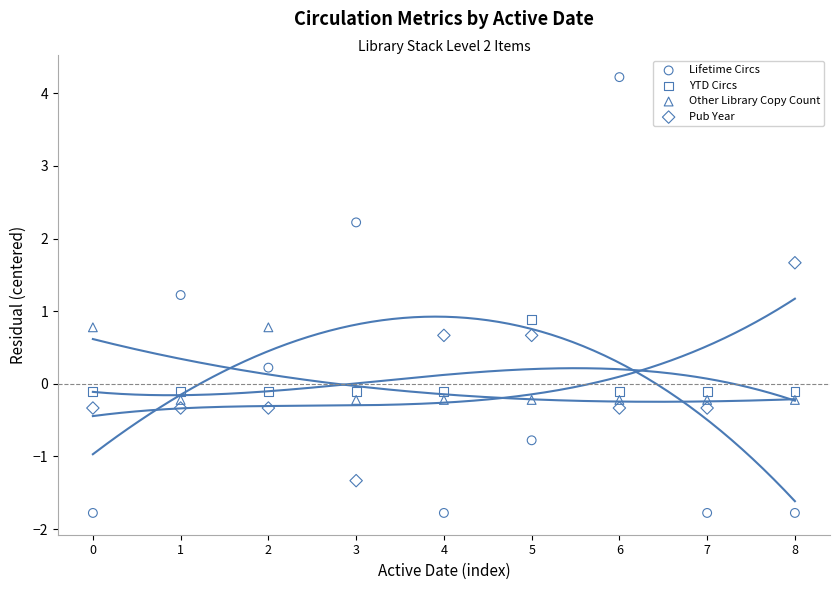

Is the value of YTD Circs at 6 greater than the value of Lifetime Circs at 8?

Yes